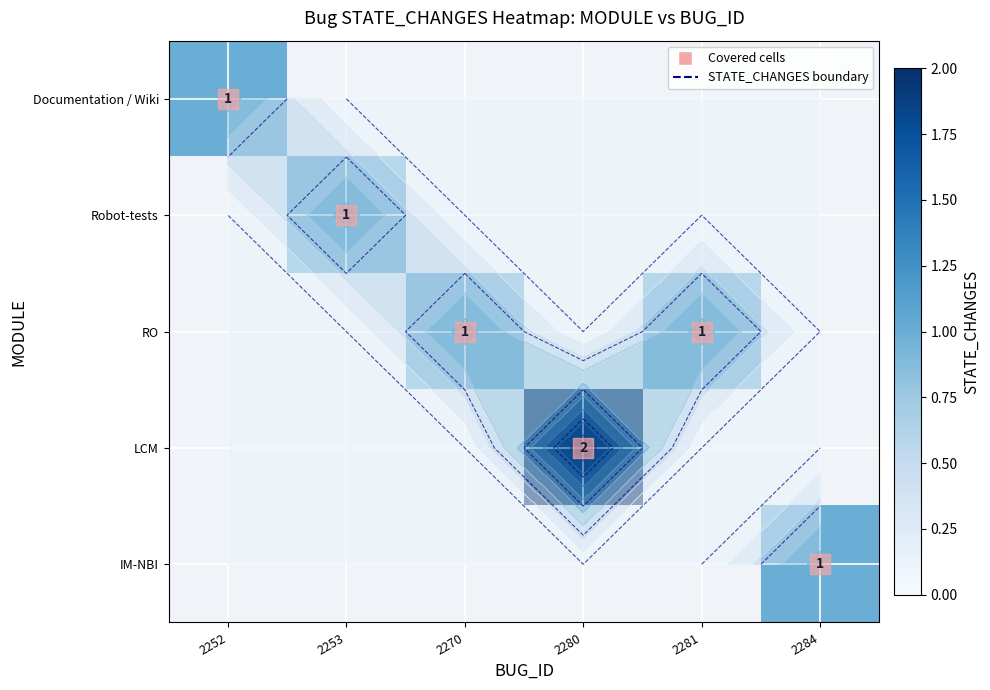

How many distinct data groups are displayed?

5